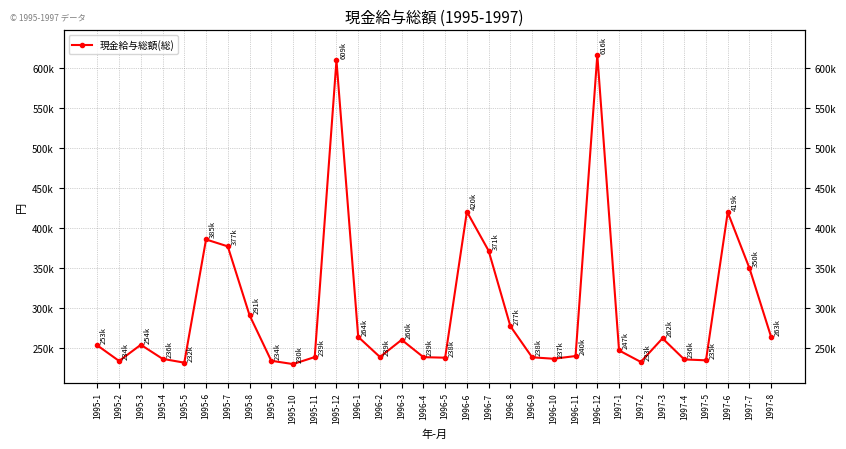

What is the label of the 14th point from the right?

1996-7